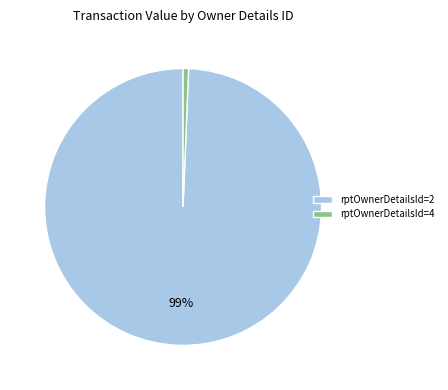

Between rptOwnerDetailsId=2 and rptOwnerDetailsId=4, which is larger?

rptOwnerDetailsId=2